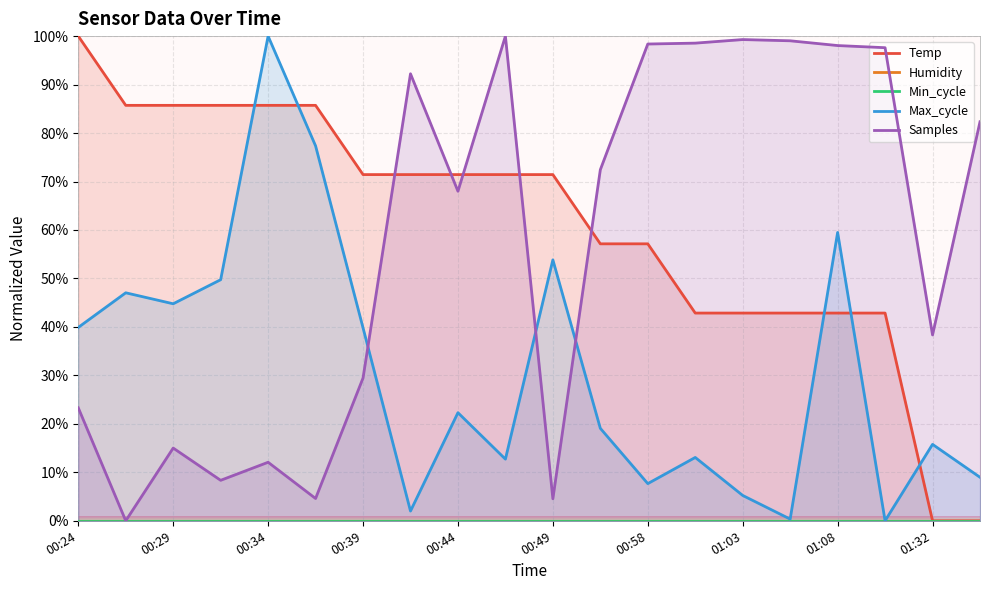

Rank the series at 00:58 from lowest to highest value.

Max_cycle, Temp, Samples